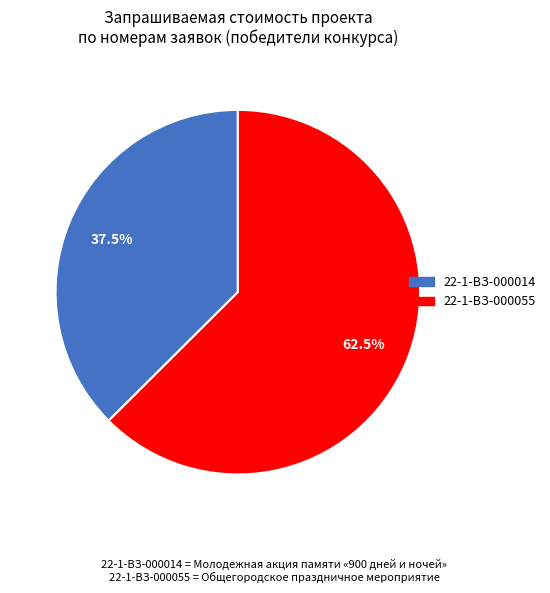

Which slice is the smallest?

22-1-ВЗ-000014